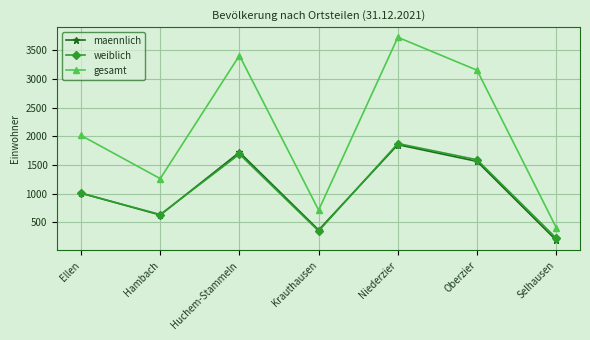

What is the spread (max minus min) of values at Ellen?

1009